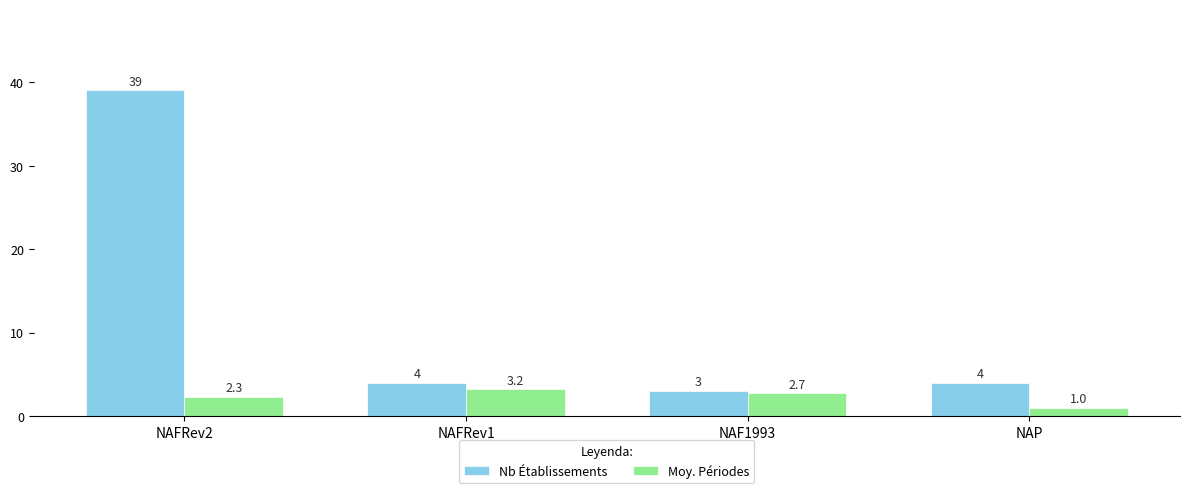

Where does the Nb Établissements series first go above 4?

NAFRev2